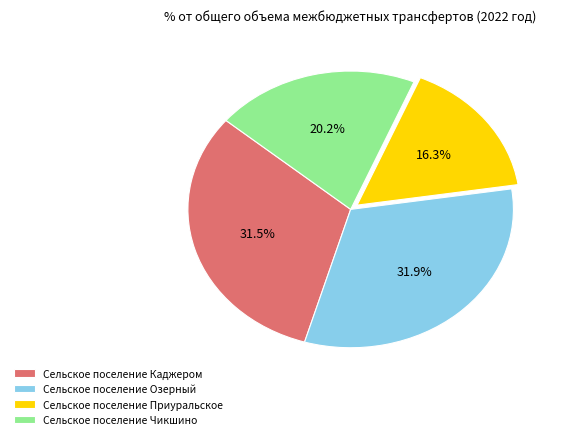

Count the number of slices in the pie.

4